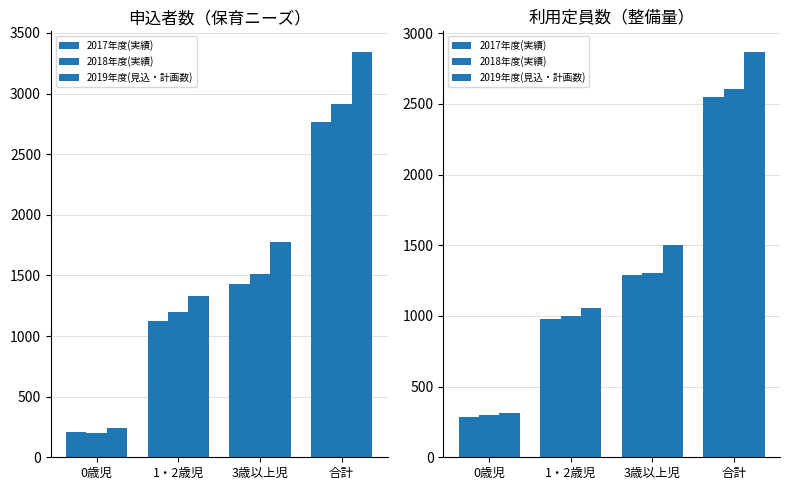

Is the value of 2019年度(見込・計画数) at 3歳以上児 greater than the value of 2018年度(実績) at 3歳以上児?

Yes